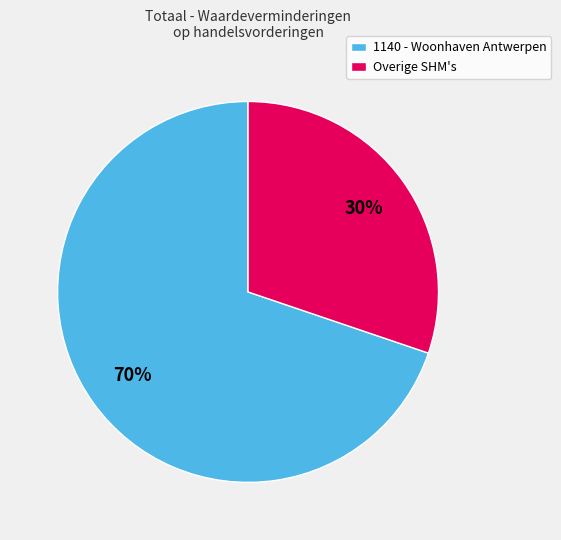

How many slices are in this pie chart?

2